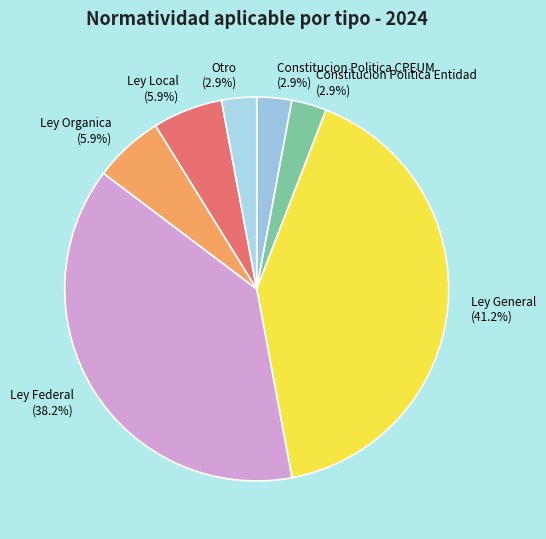

To the nearest percent, what is the difference between the largest and smallest slice percentages?

38%